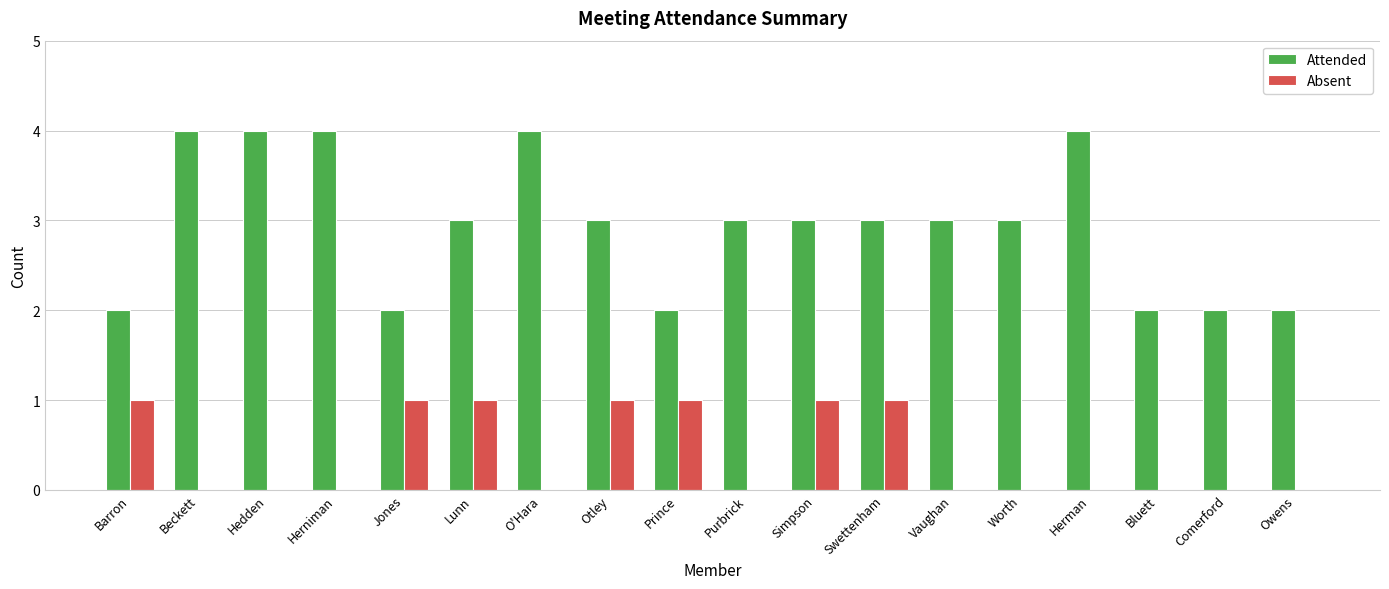

What is the greatest value displayed?

4